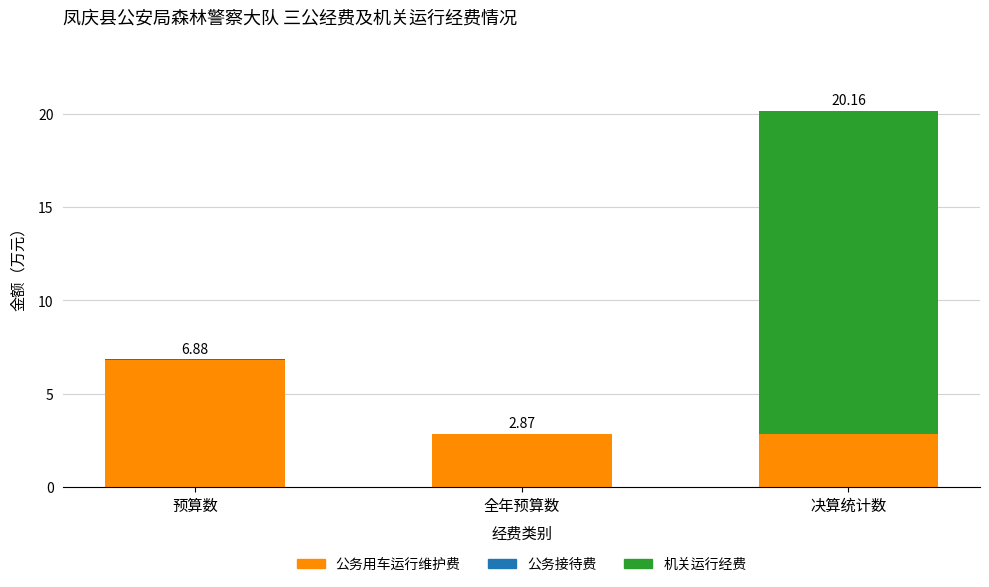

At which category is the sum across all series the highest?

决算统计数